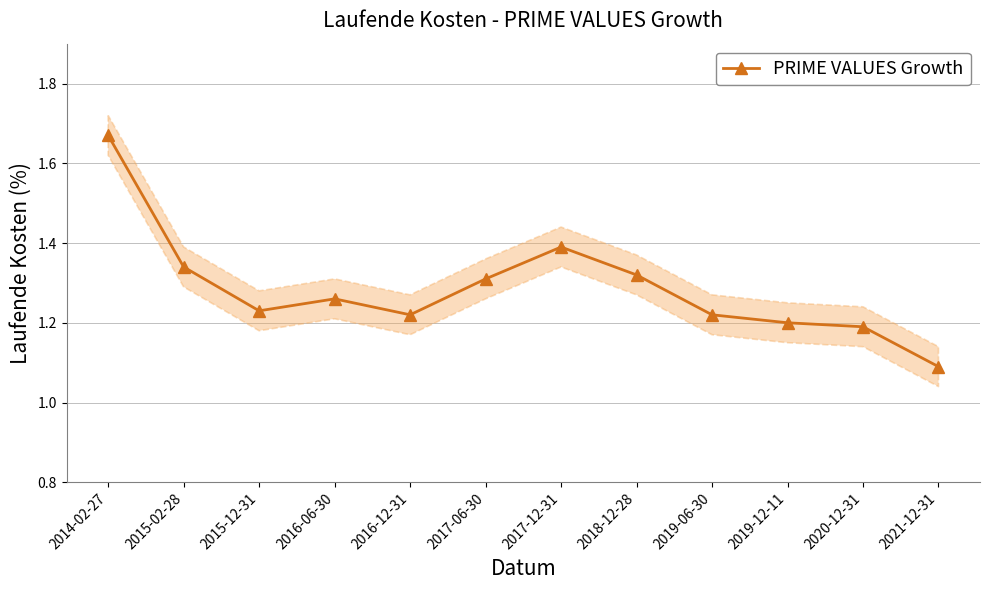

Reading left to right, extract all data points from this chart.

2014-02-27=1.7	2015-02-28=1.3	2015-12-31=1.2	2016-06-30=1.3	2016-12-31=1.2	2017-06-30=1.3	2017-12-31=1.4	2018-12-28=1.3	2019-06-30=1.2	2019-12-11=1.2	2020-12-31=1.2	2021-12-31=1.1